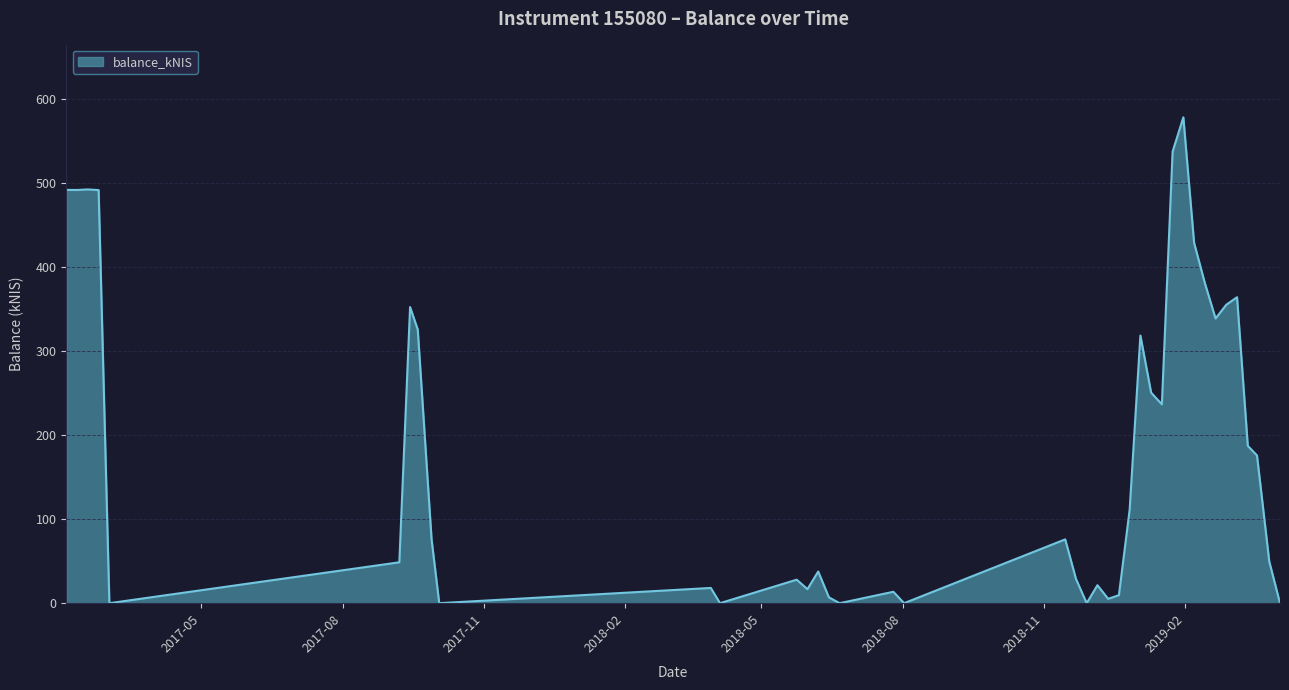

What is the maximum value shown in the chart?

577.7